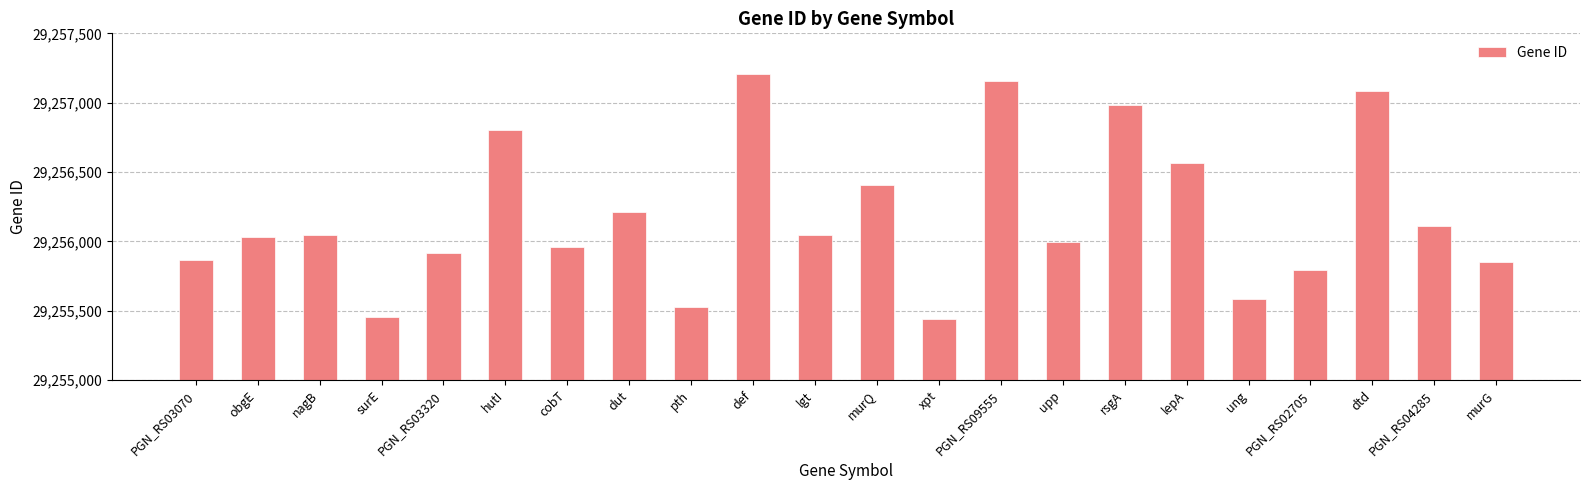

How many distinct data groups are displayed?

1